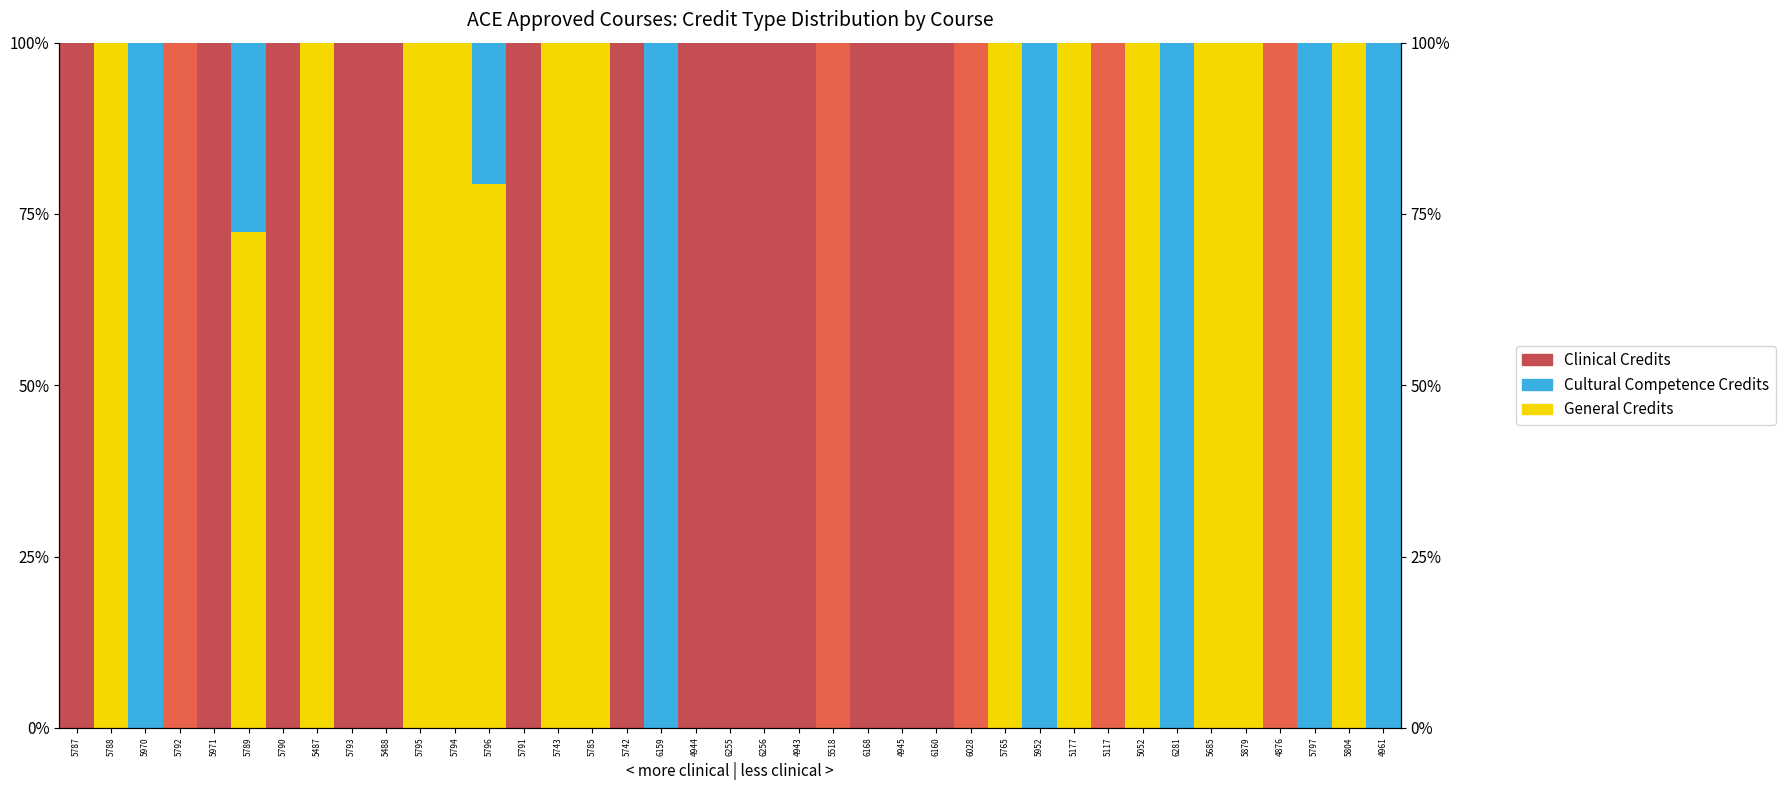

Which series has the largest total across all categories?

Clinical Credits